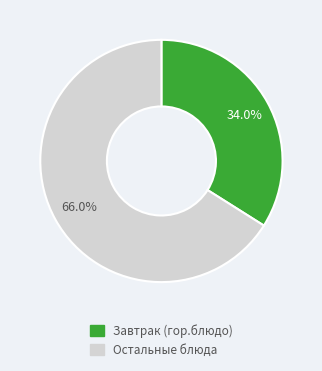

Is there any slice that represents more than half of the pie?

Yes